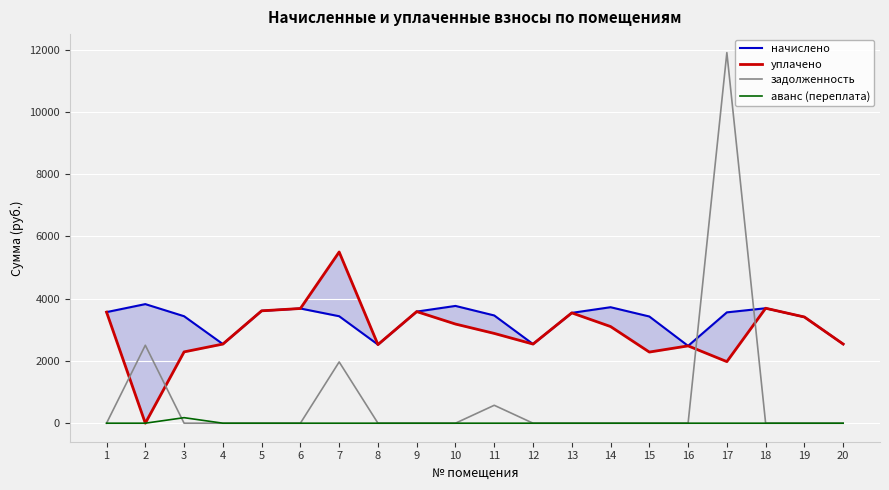

What is the total value across all series at 5?

7220.2